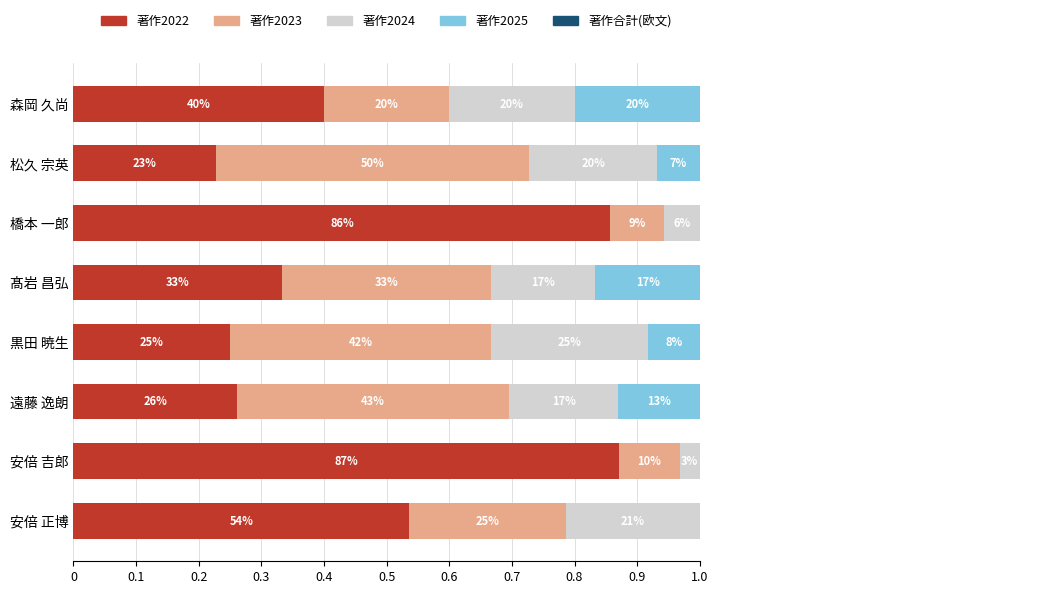

True or false: 著作合計(欧文) has a value of 1.6 at 安倍 正博.

False